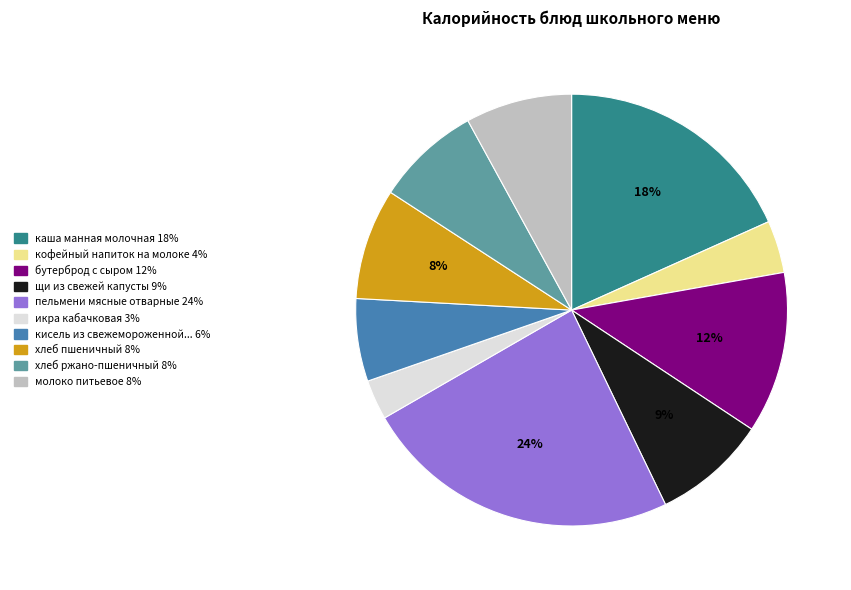

Is there any slice that represents more than half of the pie?

No